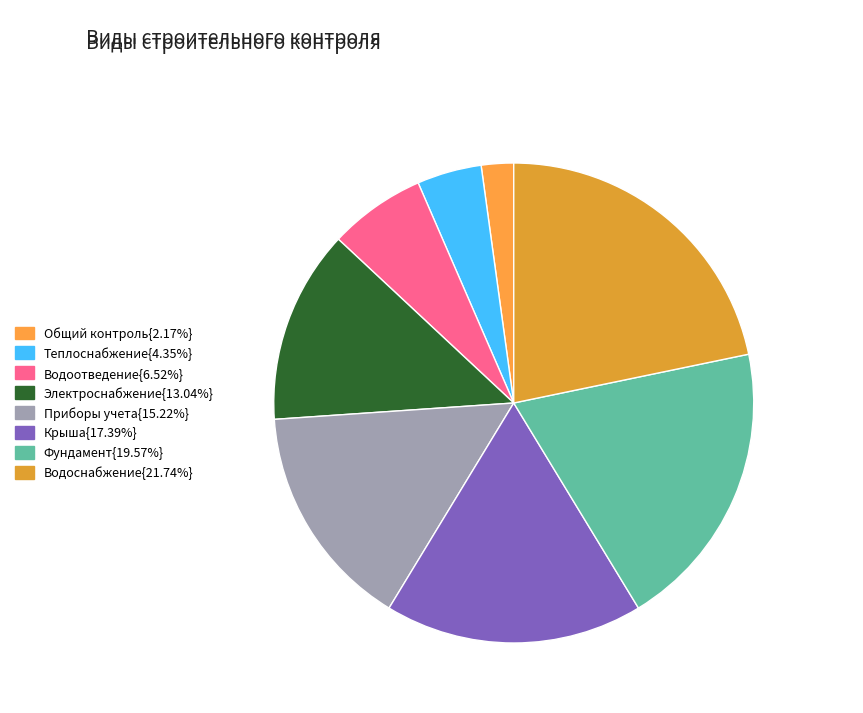

Rank the categories by value from highest to lowest.

Строительный контроль водоснабжения, Строительный контроль фундамента, Строительный контроль крыши, Строительный контроль приборов учета, Строительный контроль электроснабжения, Строительный контроль водоотведения, Строительный контроль теплоснабжения, Строительный контроль